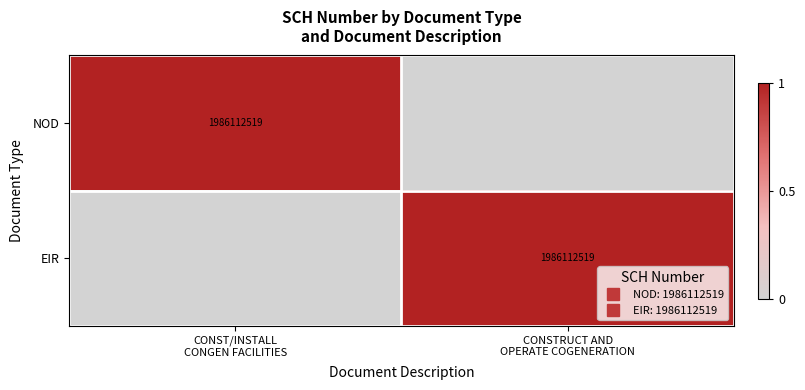

Is the value of NOD at CONSTRUCT AND OPERATE COGENERATION greater than the value of EIR at CONST/INSTALL CONGEN FACILITIES?

No